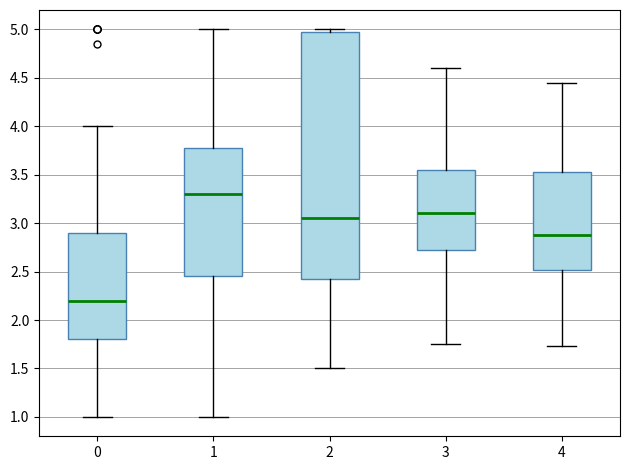

Which box has the highest median line?

1